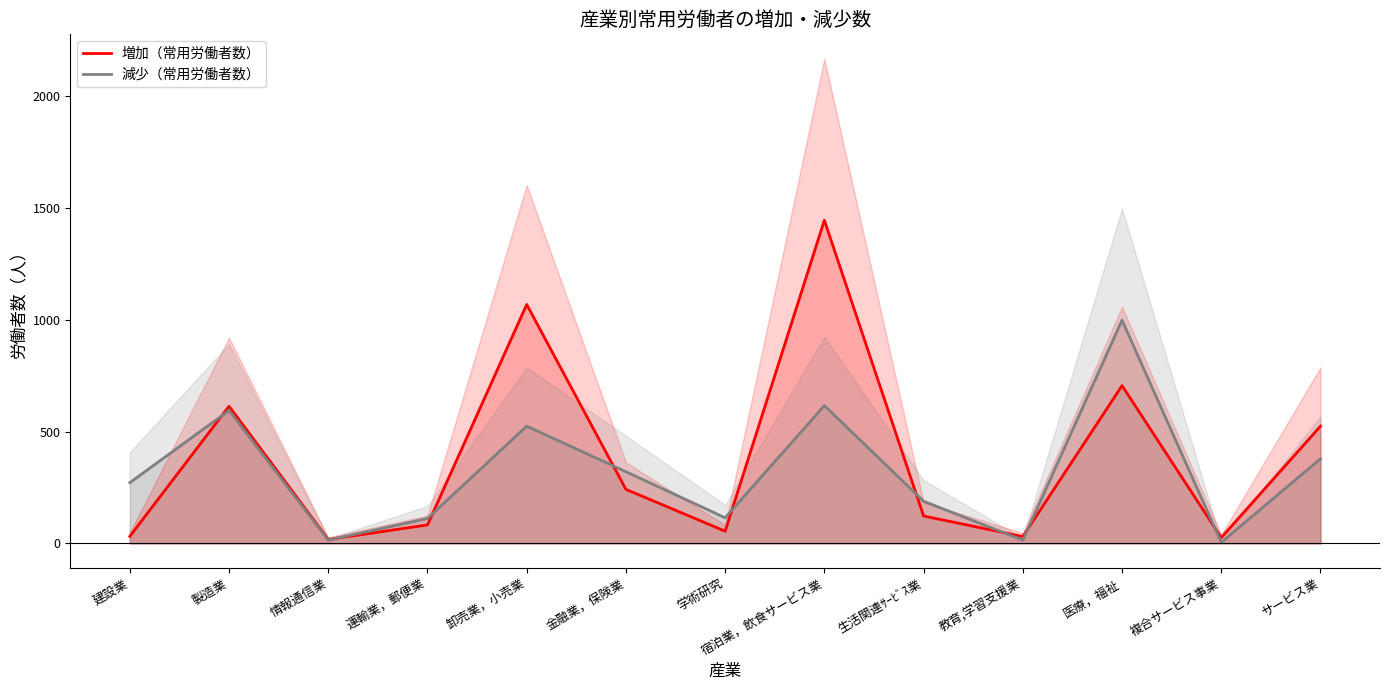

How many series are shown in this chart?

2